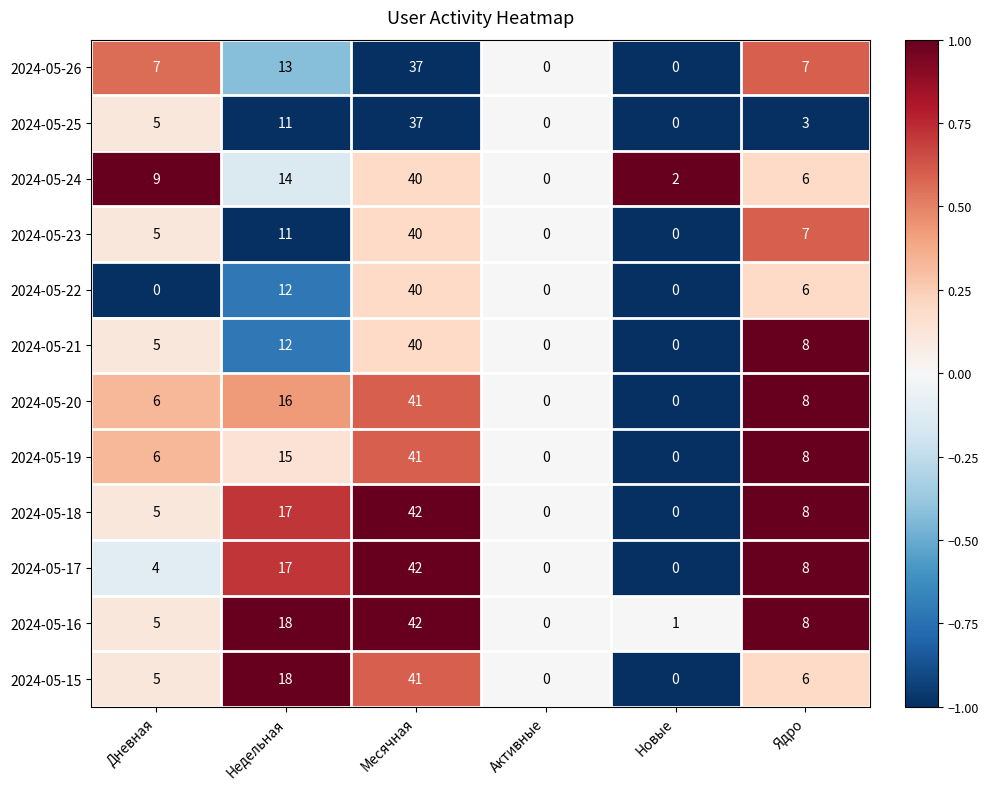

At which label does 2024-05-23 first exceed 7?

Недельная